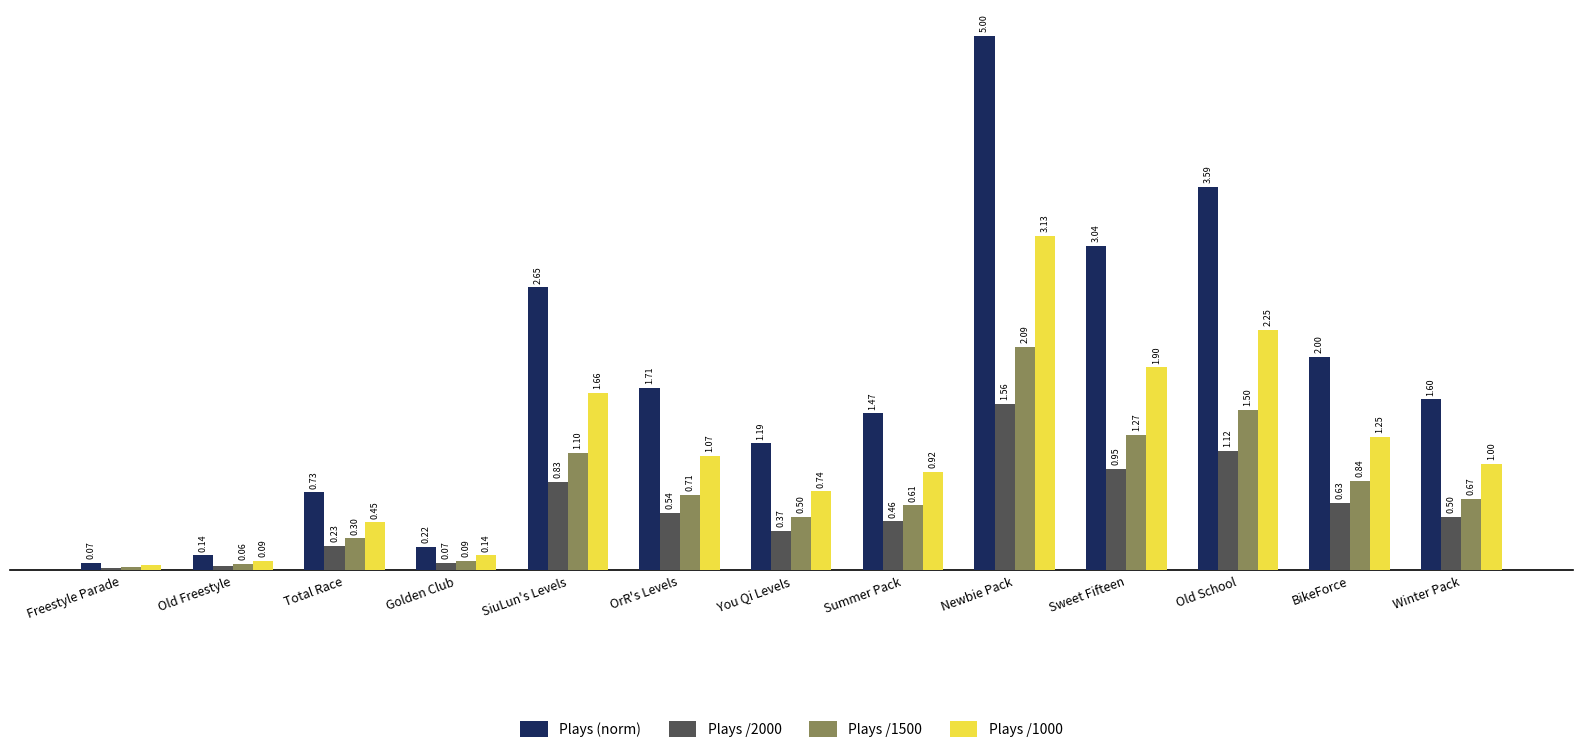

At which category does the chart reach its minimum across all series?

Freestyle Parade